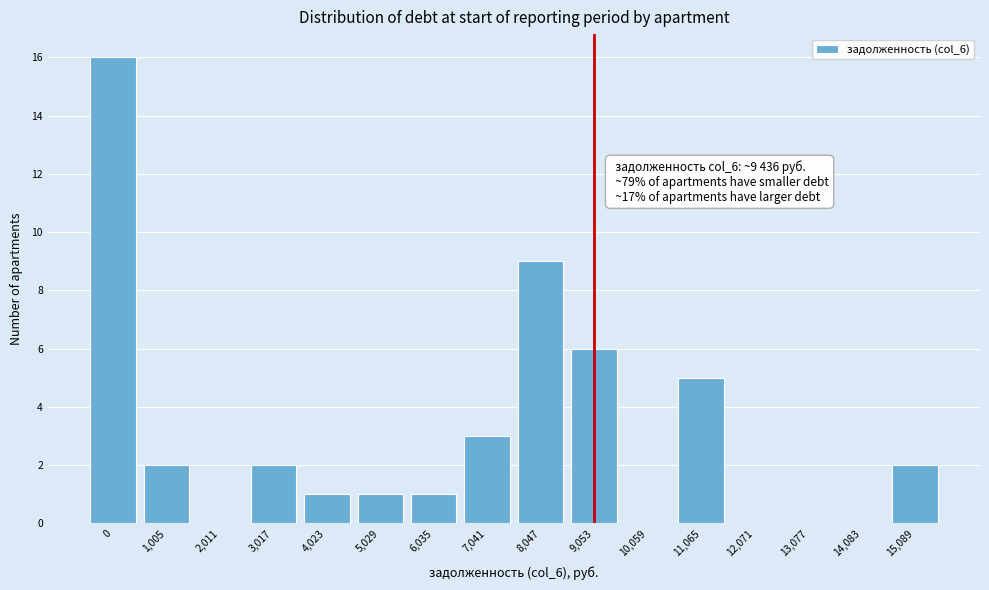

Reading left to right, transcribe all the data shown in this chart.

0=16	1,005=2	2,011=0	3,017=2	4,023=1	5,029=1	6,035=1	7,041=3	8,047=9	9,053=6	10,059=0	11,065=5	12,071=0	13,077=0	14,083=0	15,089=2